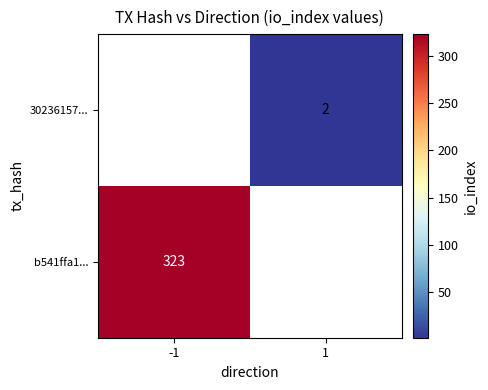

How many series are shown in this chart?

2